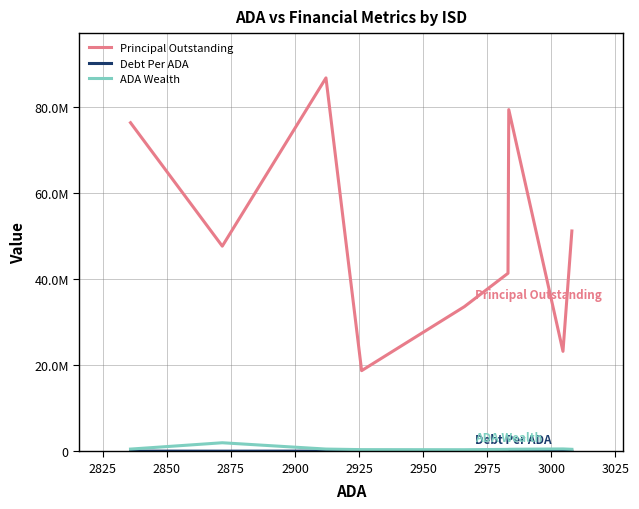

Is this an area chart (filled region under the line)?

No